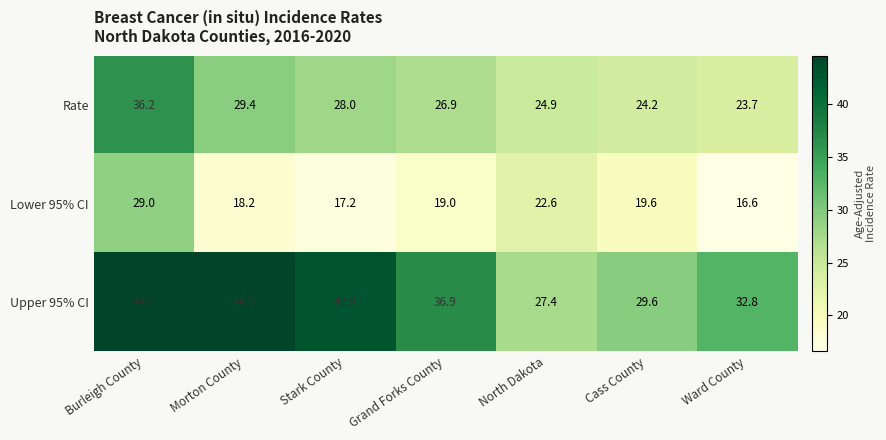

The value of Upper 95% CI at Grand Forks County is 36.9. True or false?

True